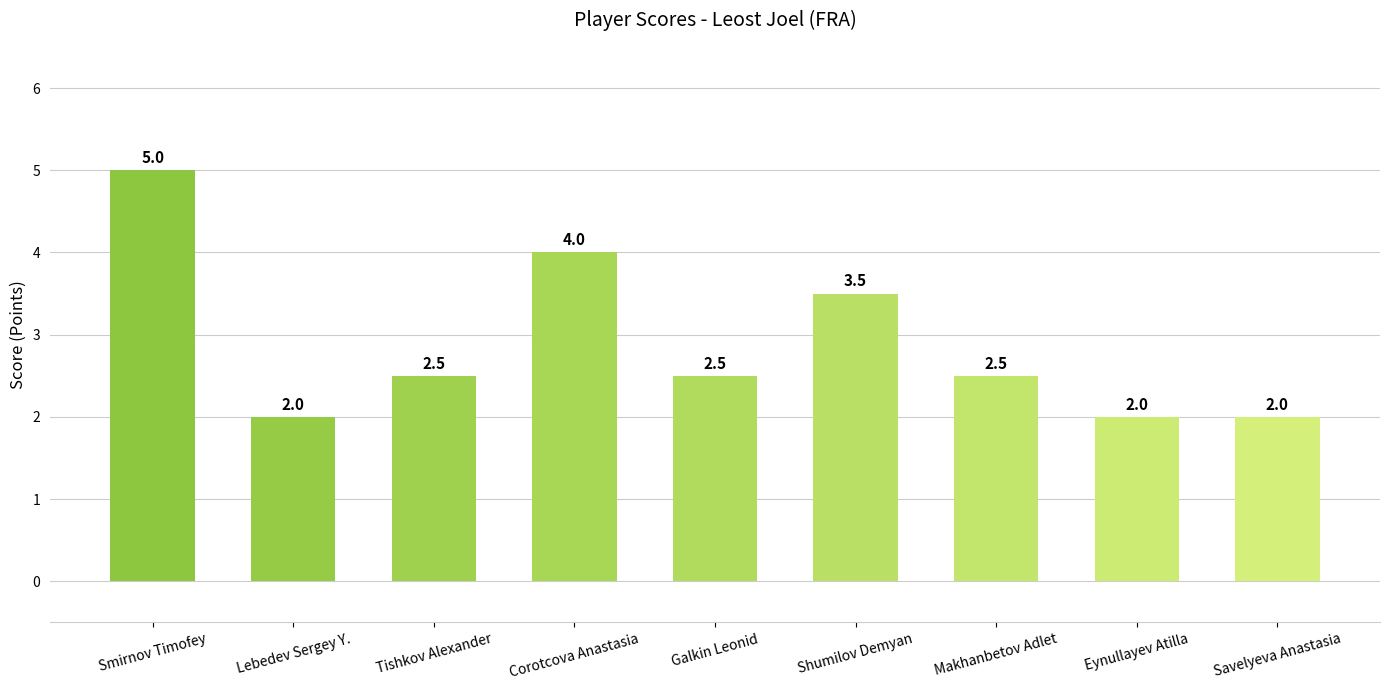

Count the values in the range 2 to 3.

6